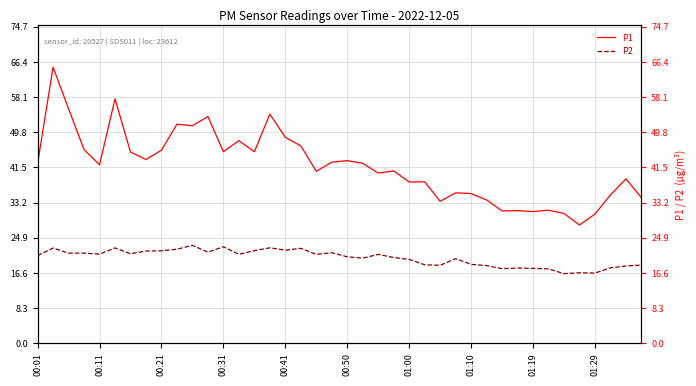

What is the difference between the highest and lowest values at 30?

13.6